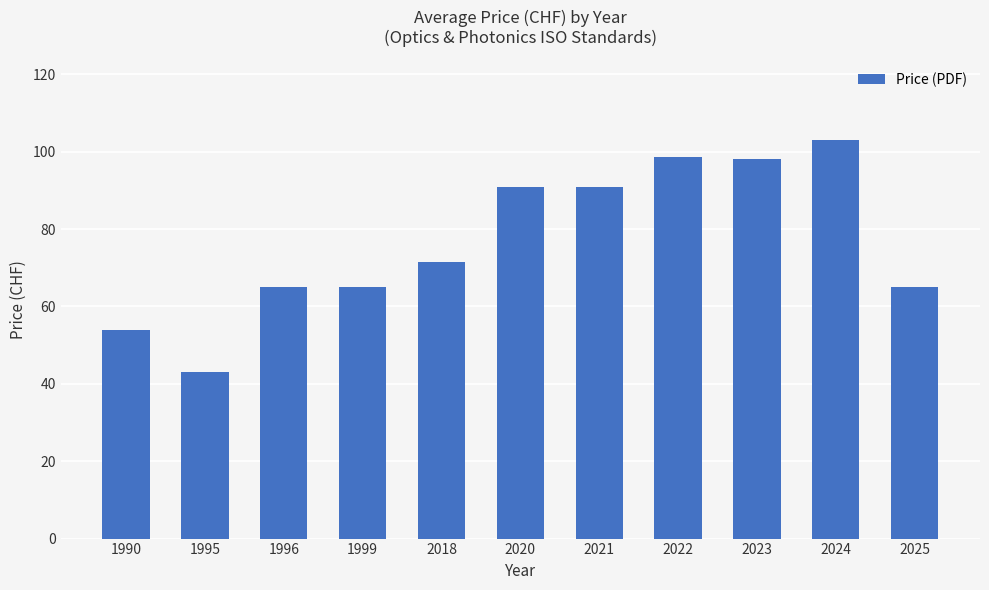

Which label corresponds to the smallest value in the chart?

1995